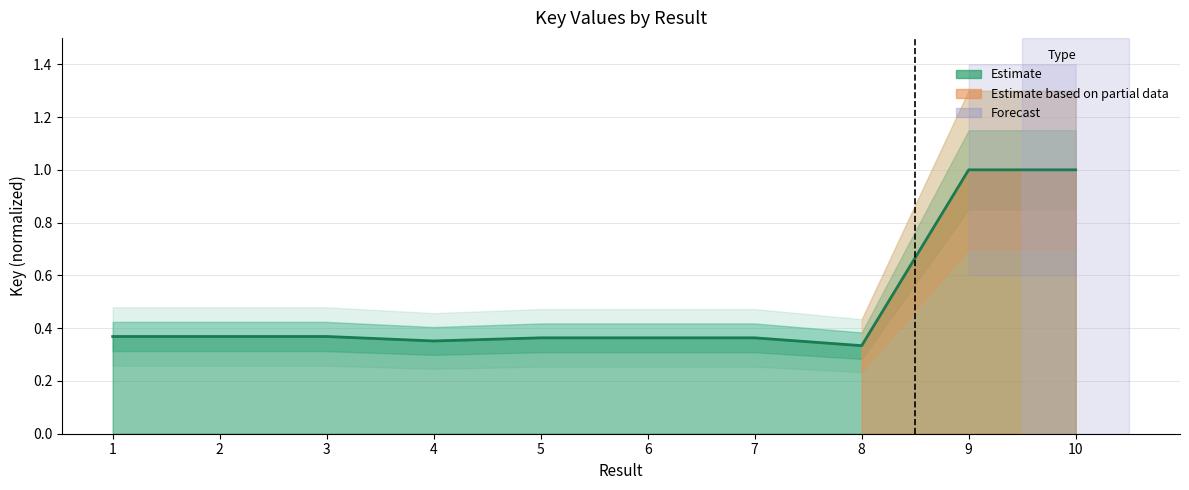

What is the greatest value displayed?

1.0